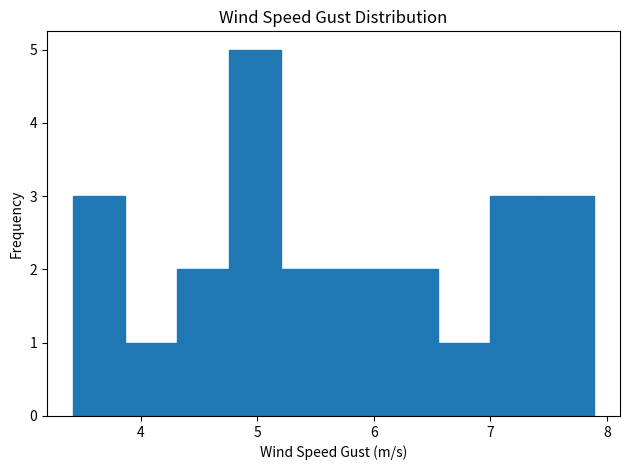

Reading left to right, transcribe this chart: for each bar, give the range it covers on the x-axis and its height. Neither the bar edges nor the heights are printed on the chart, so give them approximately, as read against the axes.

3.4 to 3.9: 3
3.9 to 4.3: 1
4.3 to 4.8: 2
4.8 to 5.2: 5
5.2 to 5.7: 2
5.7 to 6.1: 2
6.1 to 6.5: 2
6.5 to 7.0: 1
7.0 to 7.4: 3
7.4 to 7.9: 3